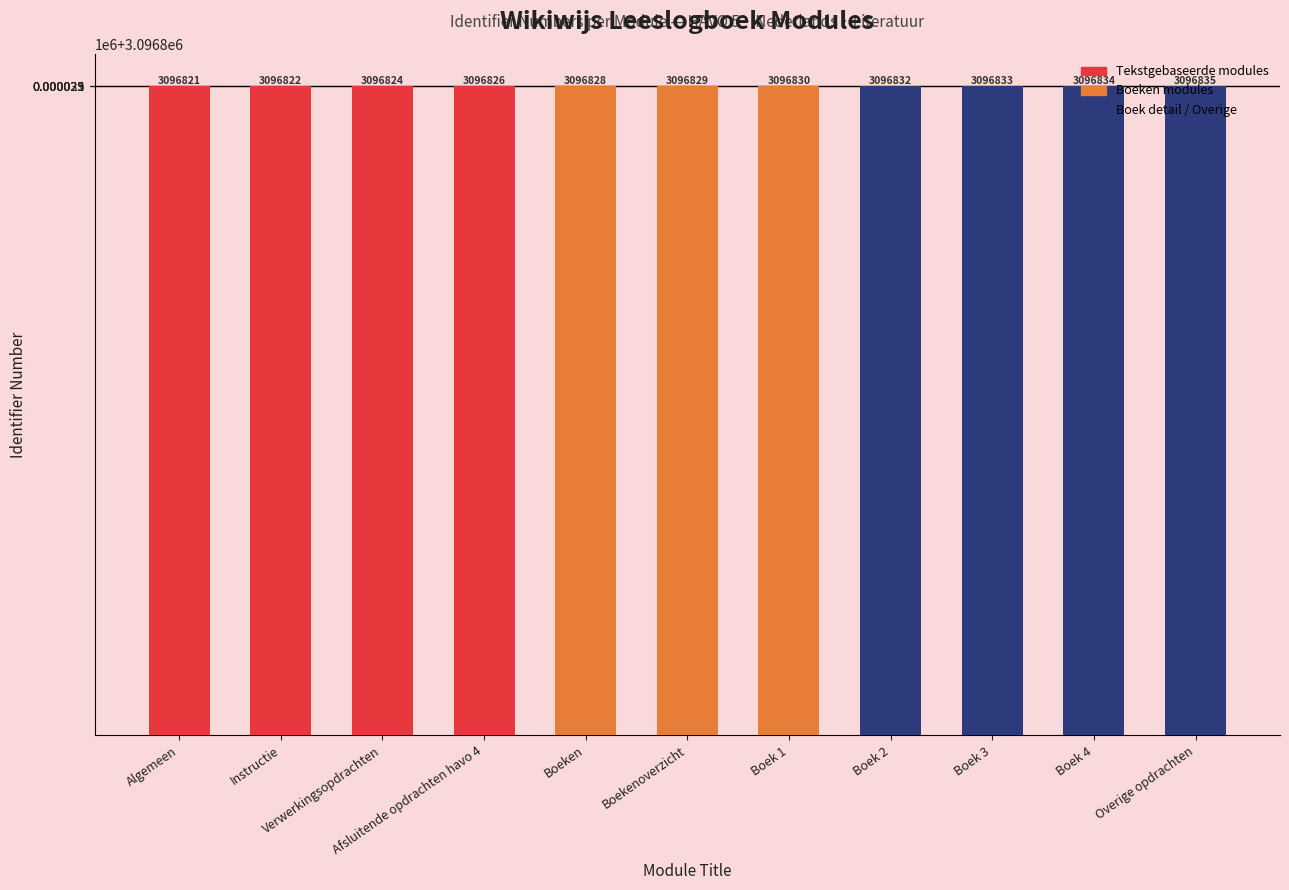

What is the sum of the values at Boeken and Boek 1?

6193658